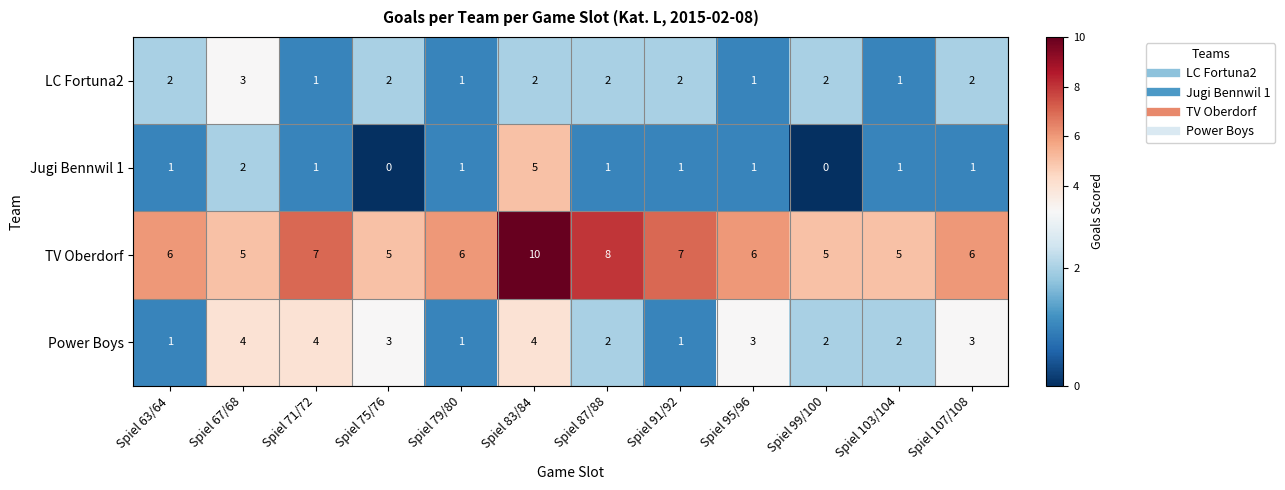

At which label is Jugi Bennwil 1 closest to 2?

Spiel 67/68